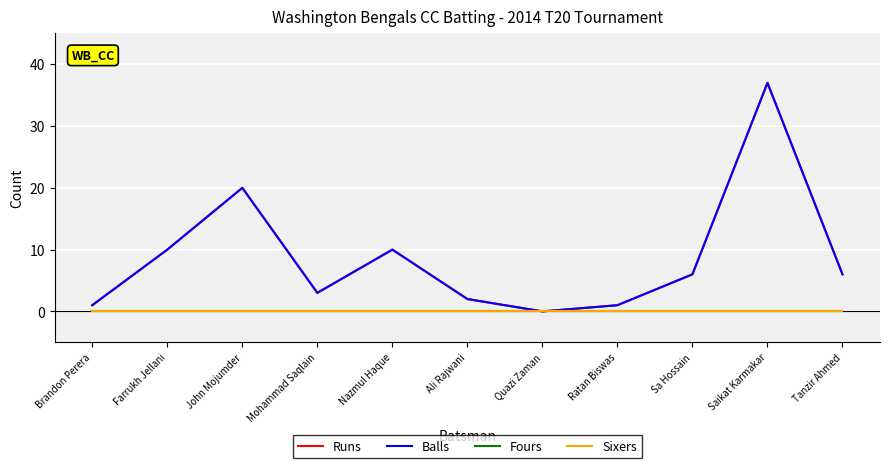

Does the chart have visible grid lines?

Yes